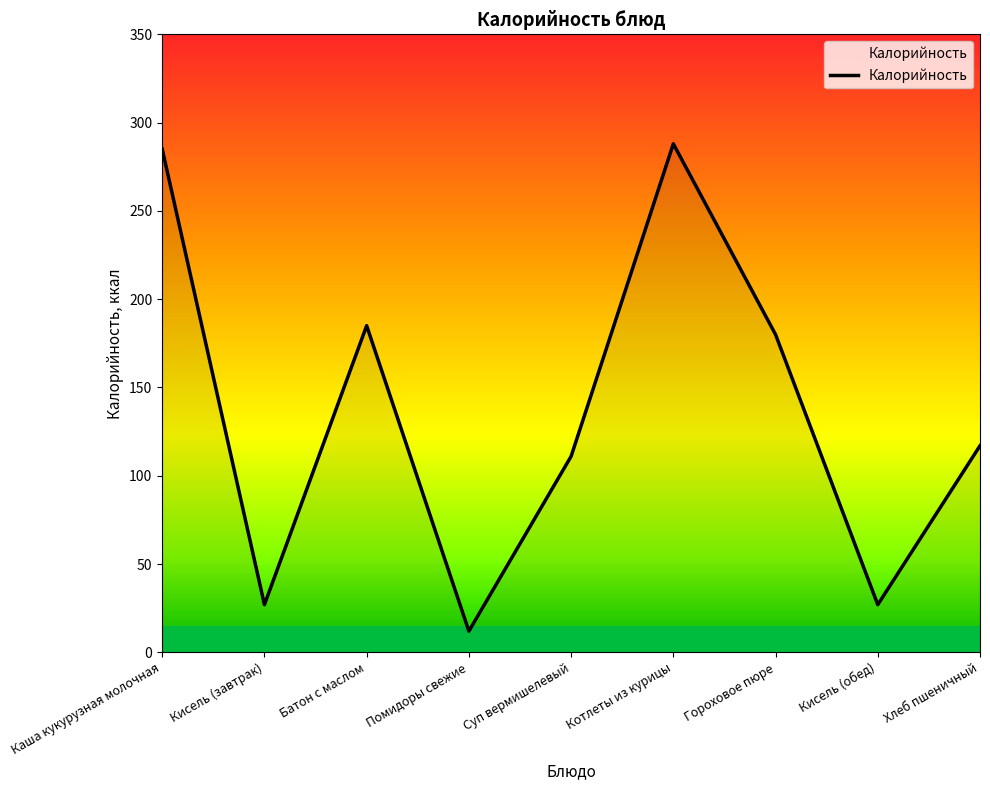

Count the number of categories in the chart.

9